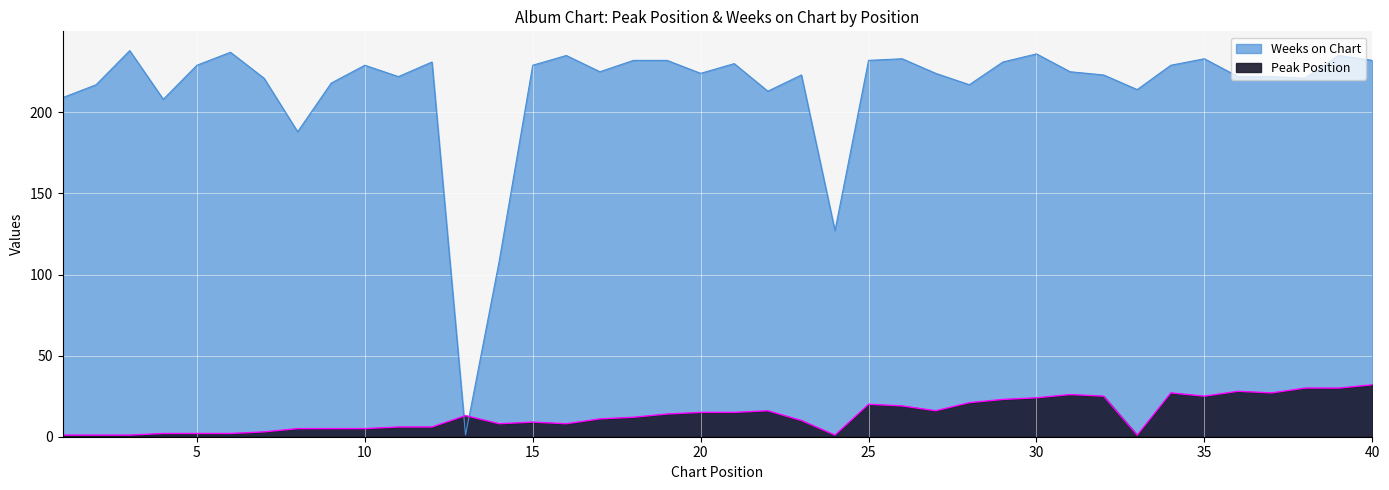

How many interior local valleys does the Peak Position series have?

7